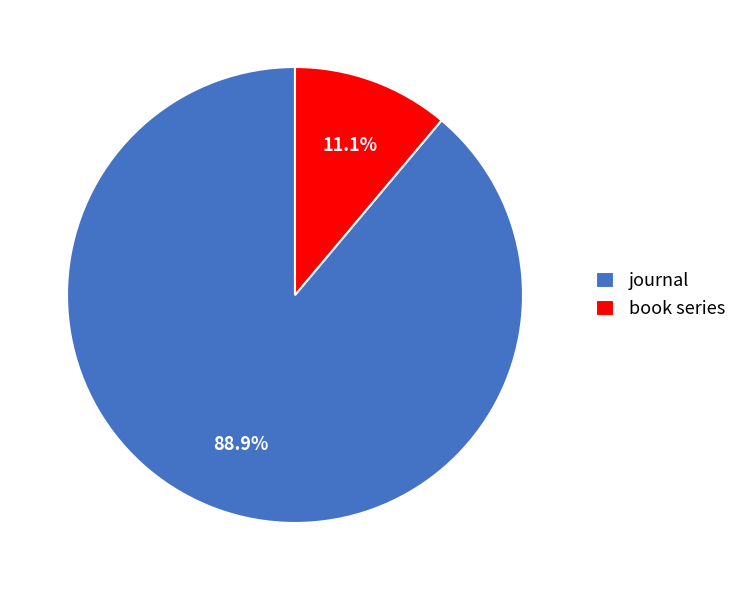

How many slices are in this pie chart?

2